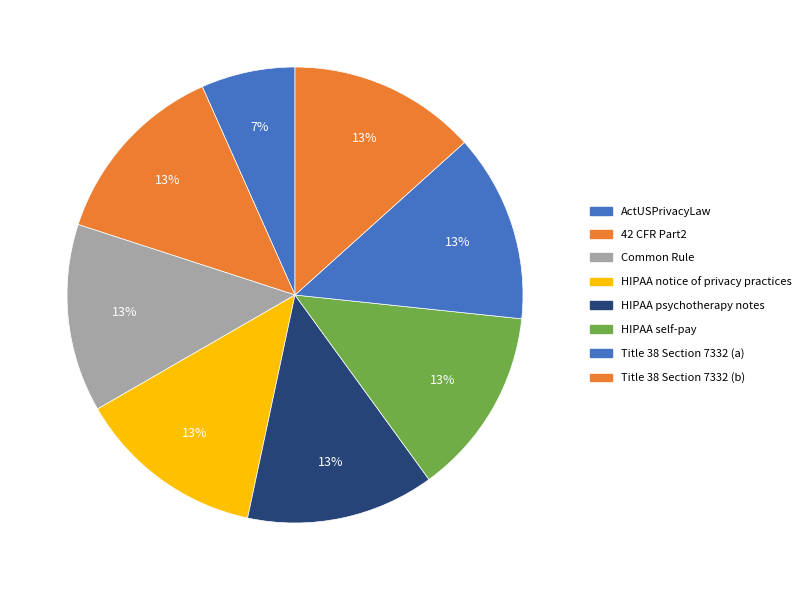

What is the smallest slice in the pie chart?

ActUSPrivacyLaw